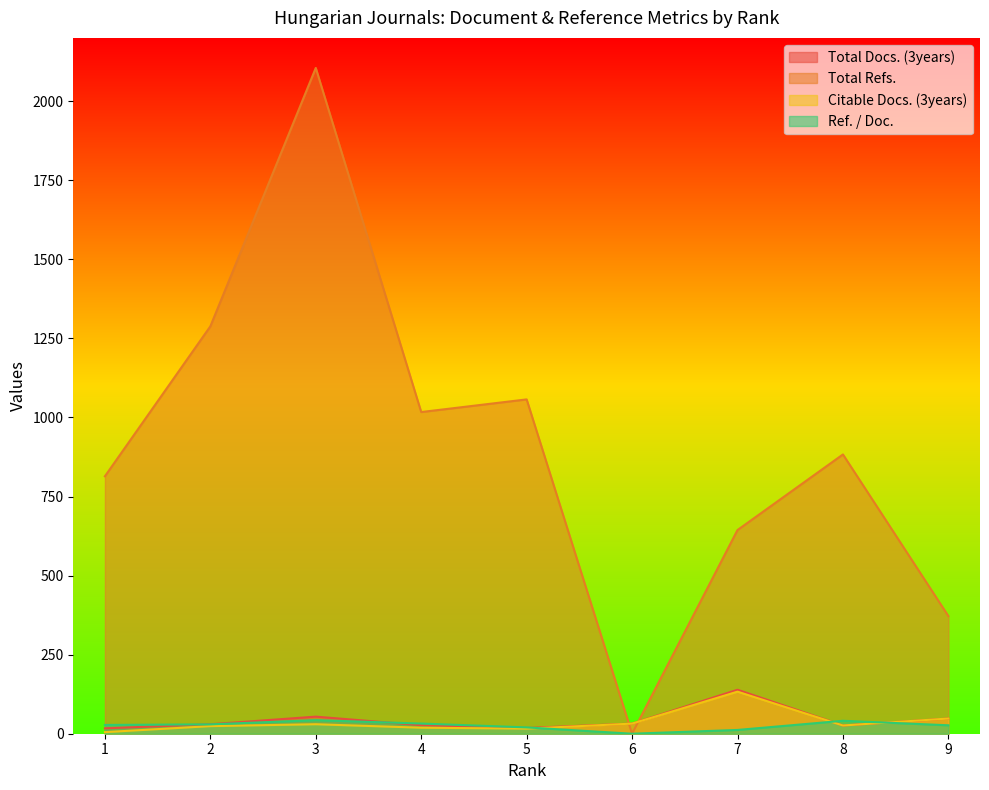

How many interior local peaks does the Total Refs. series have?

3